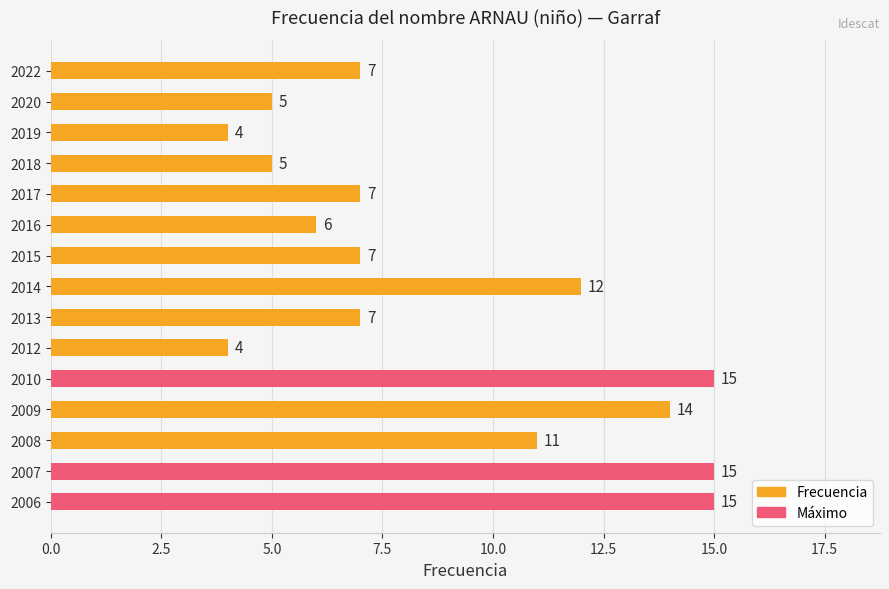

What is the minimum value shown in the chart?

4